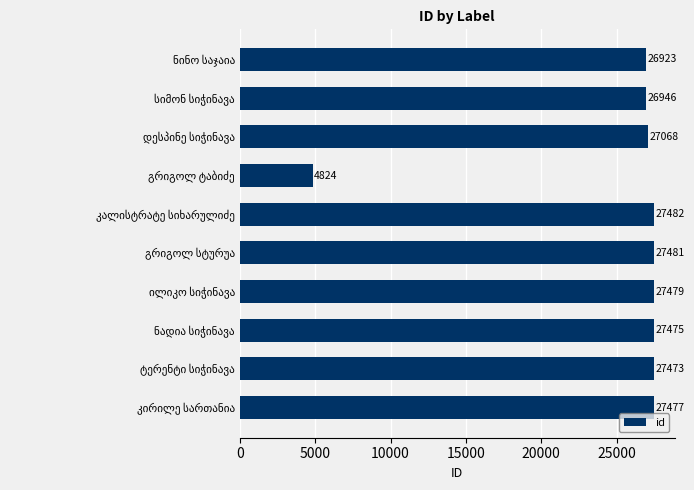

How many bars are there in total?

10